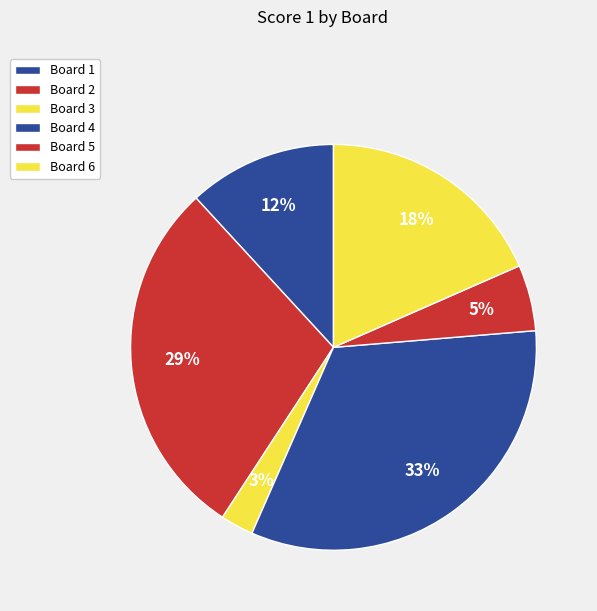

Is there any slice that represents more than half of the pie?

No